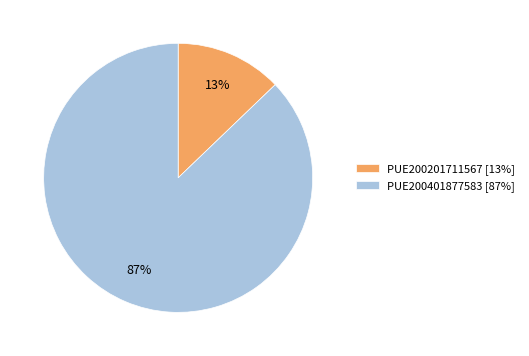

Which category has the smallest portion of the pie?

PUE200201711567